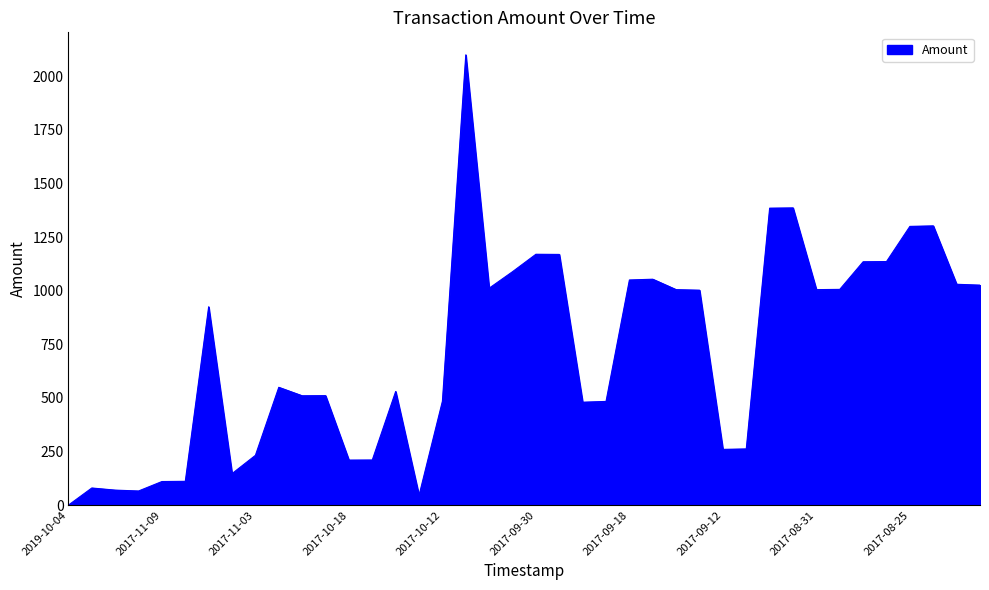

What is the difference between the maximum and minimum values?

2100.0